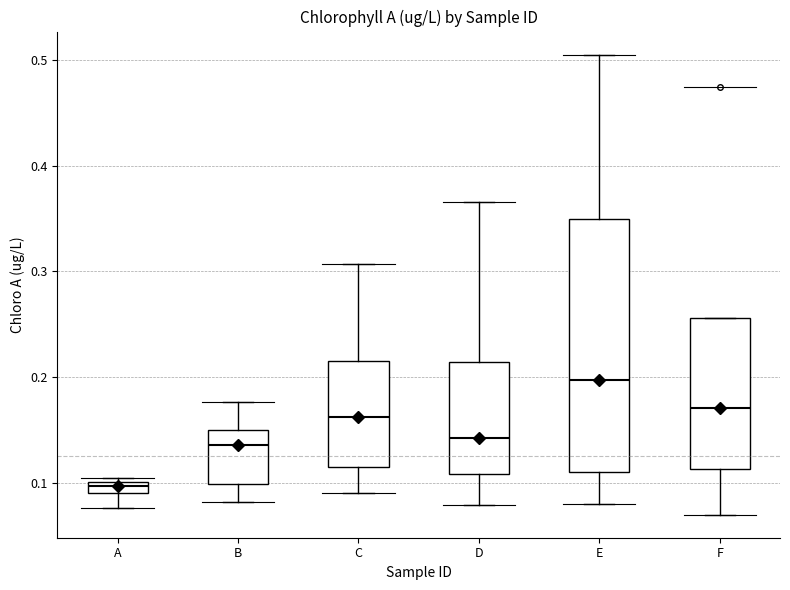

Which box's median line is the lowest?

A